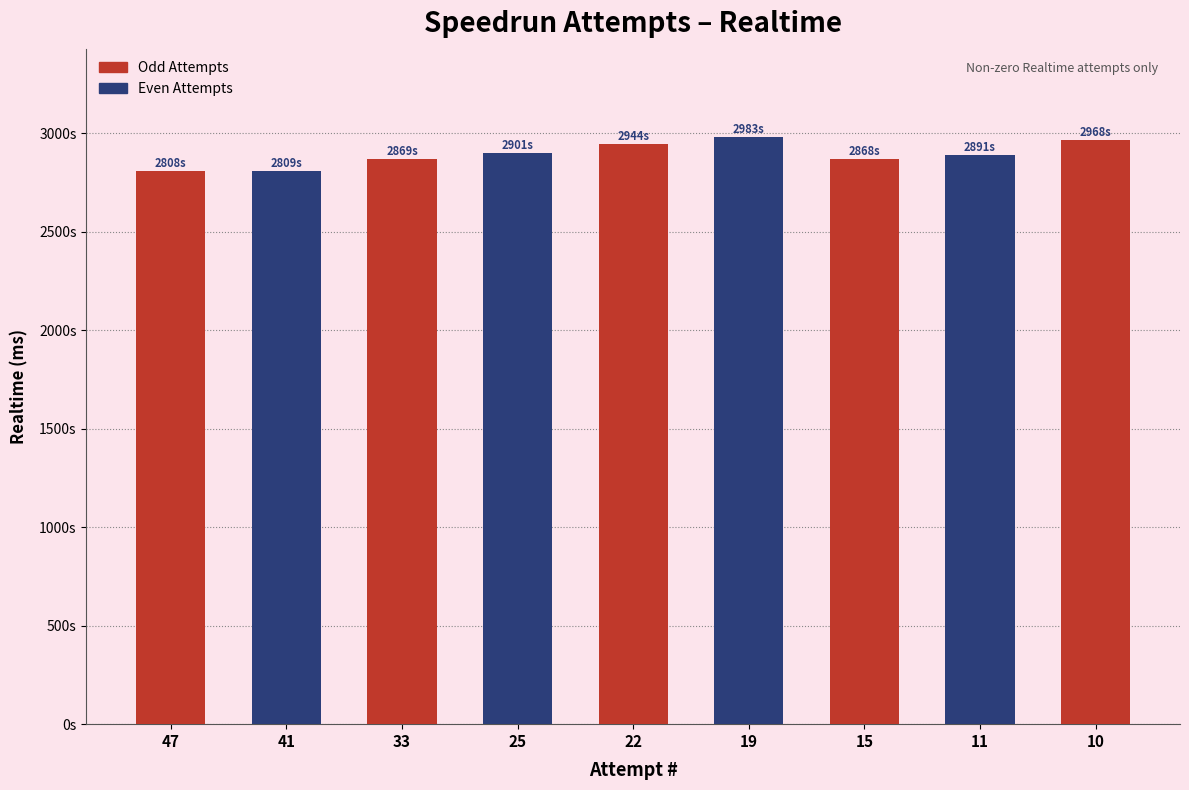

Rank the categories by value from highest to lowest.

19, 10, 22, 25, 11, 33, 15, 41, 47